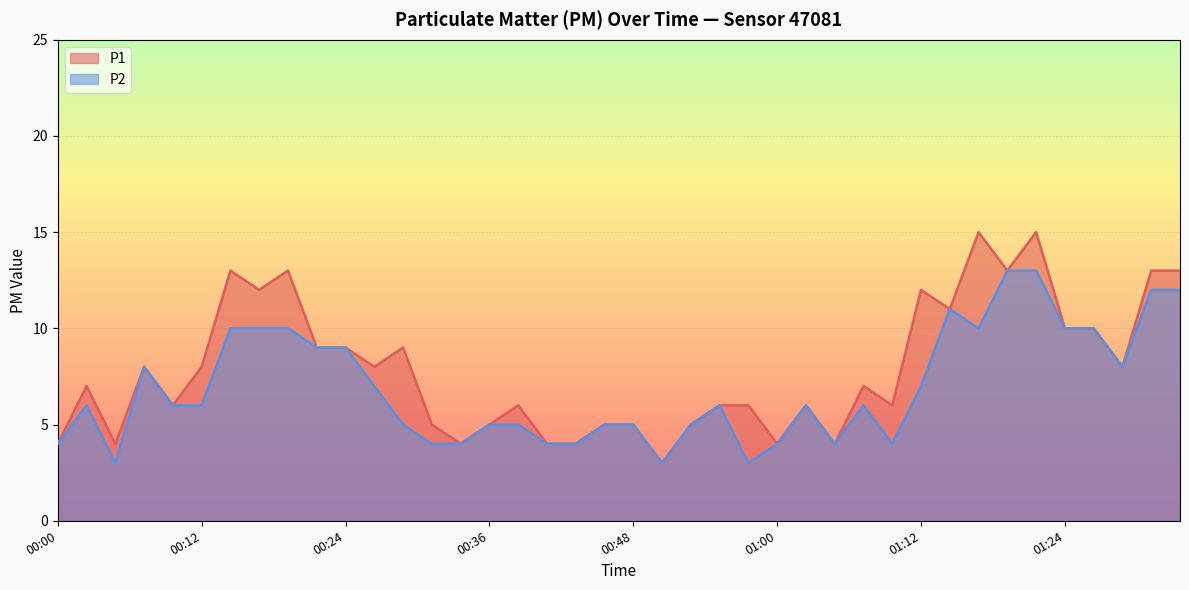

At how many categories does at least one series exceed 4?

32